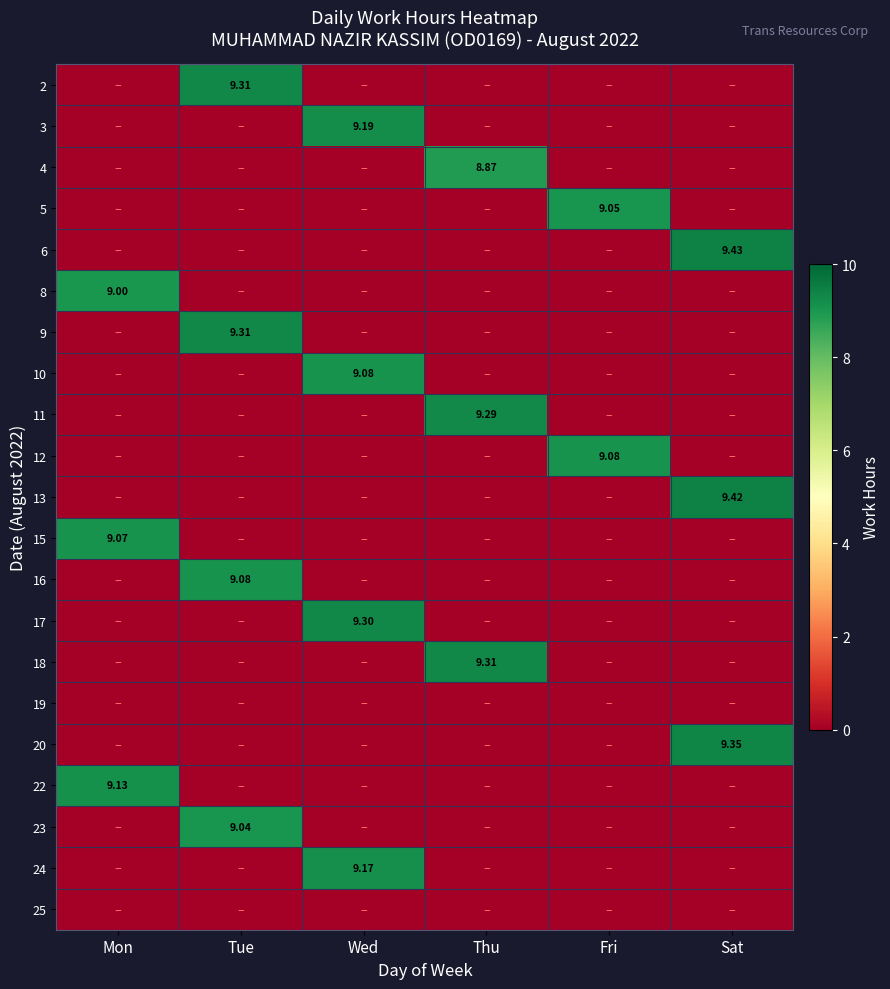

Rank the series by their maximum value, from lowest to highest.

19, 25, 4, 8, 23, 5, 15, 10, 12, 16, 22, 24, 3, 11, 17, 2, 9, 18, 20, 13, 6